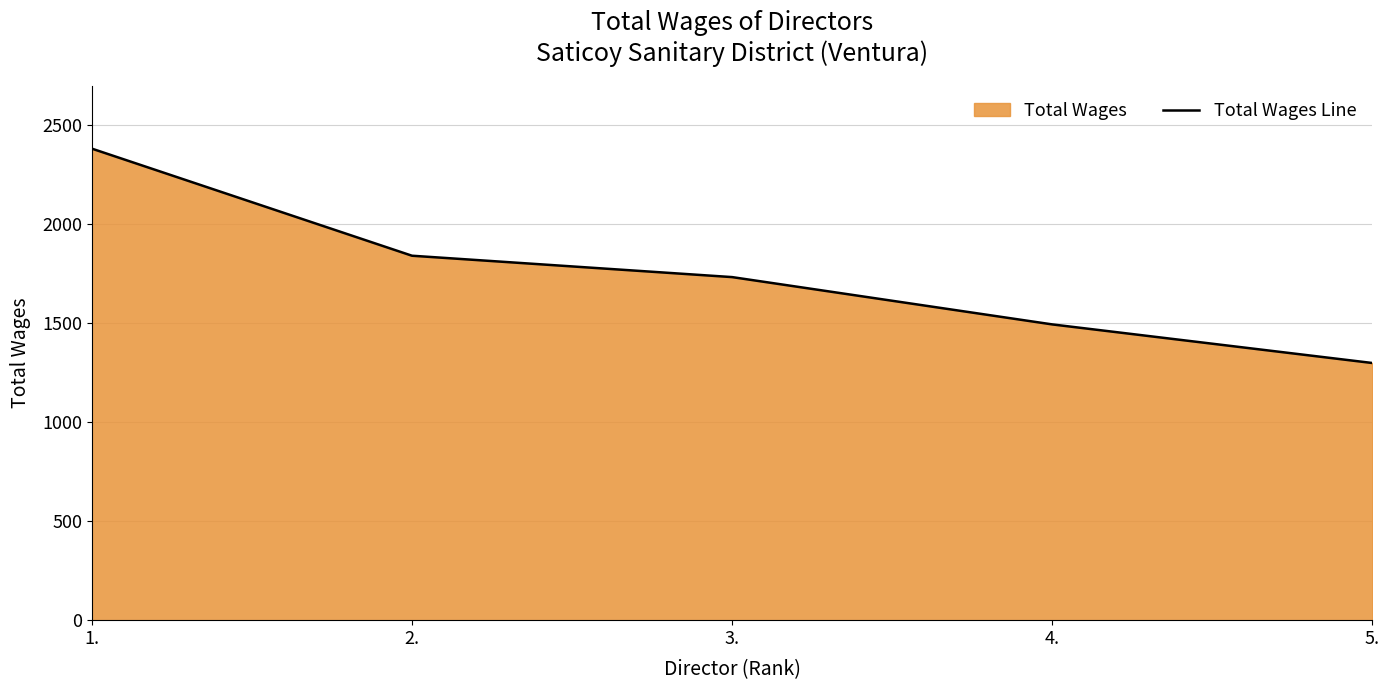

The chart shows a value of 1494 at 4.. True or false?

True